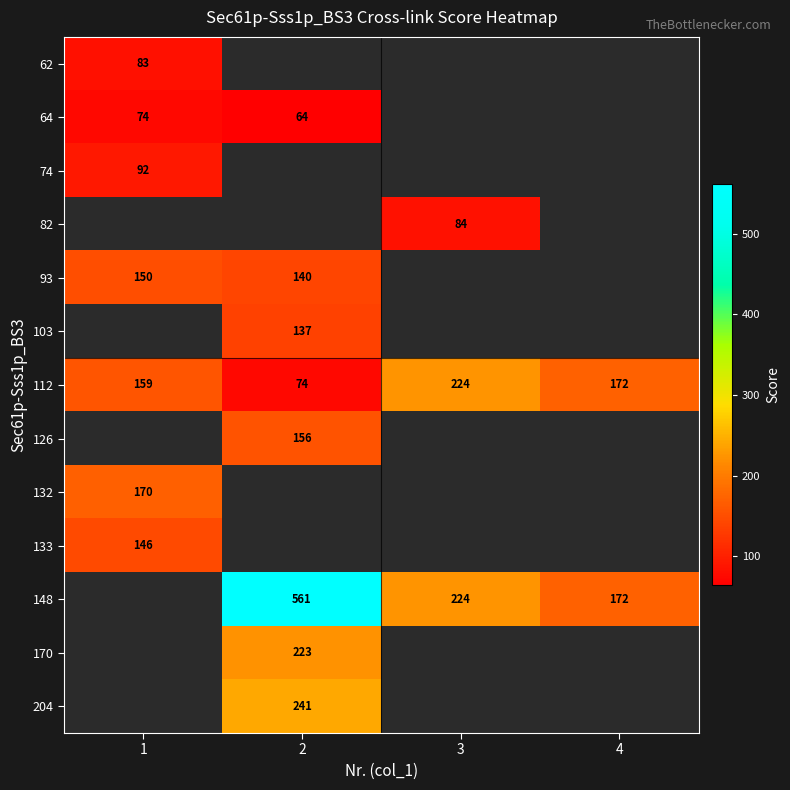

Between 2 and 4, which is larger?

4